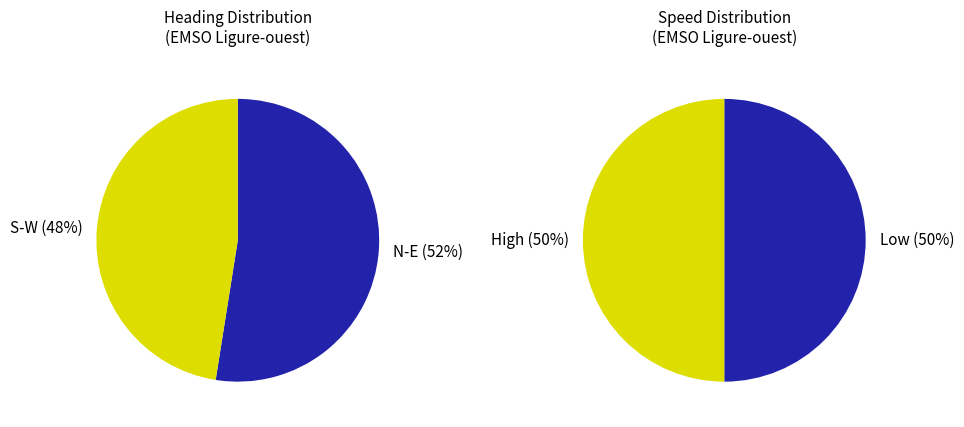

Is it true that Heading is 1% of the pie?

False